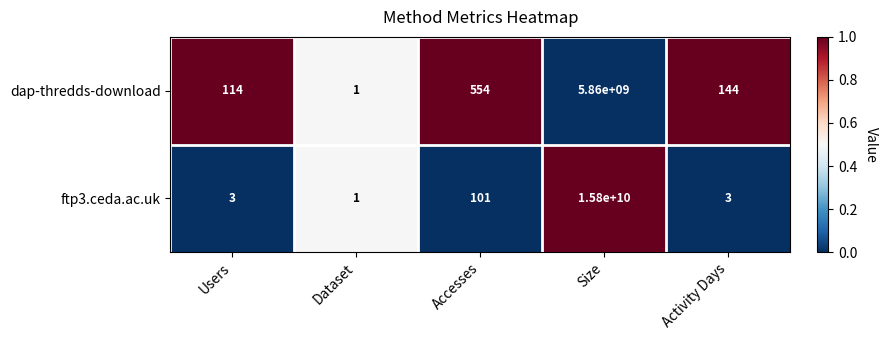

Which label corresponds to the smallest value in the chart?

Dataset